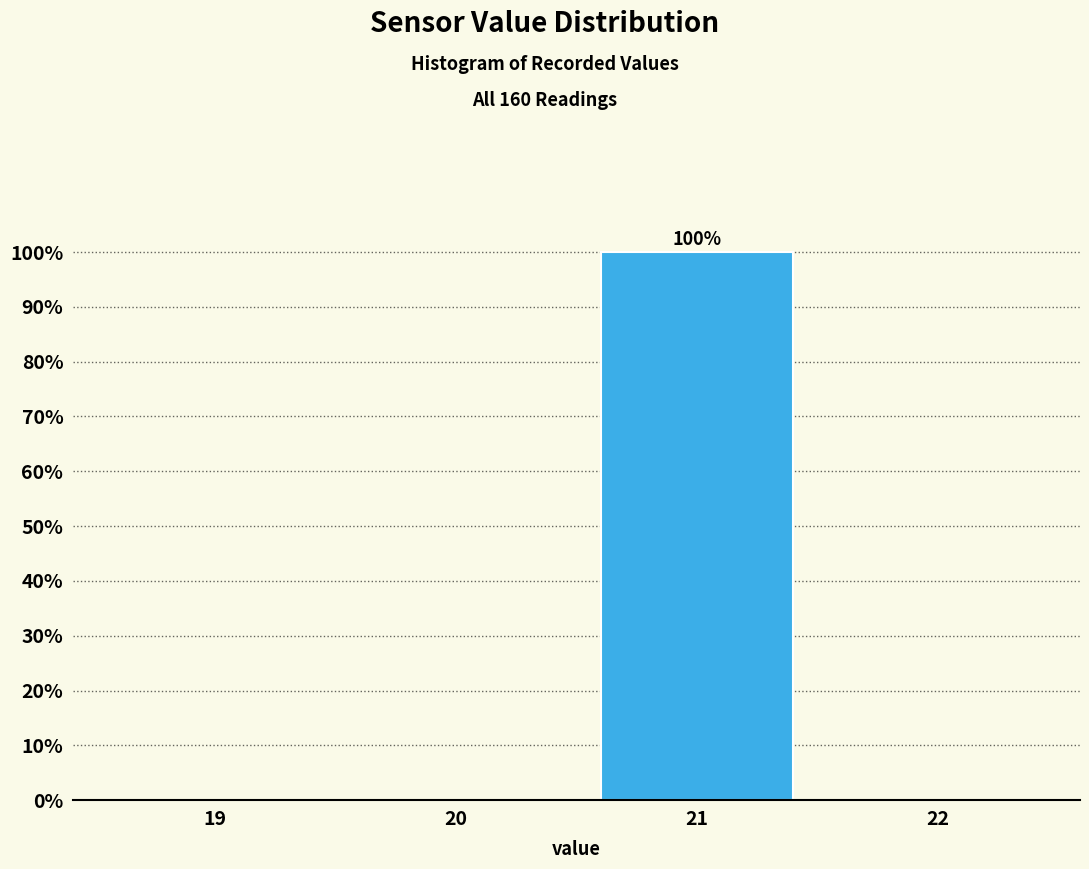

Reading left to right, transcribe all the data shown in this chart.

19=0	20=0	21=100	22=0